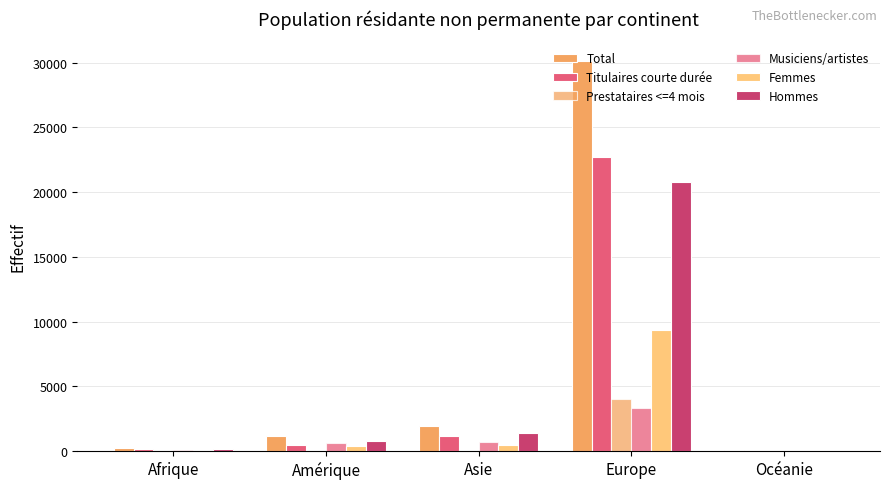

What is the label of the 4th bar from the left?

Europe